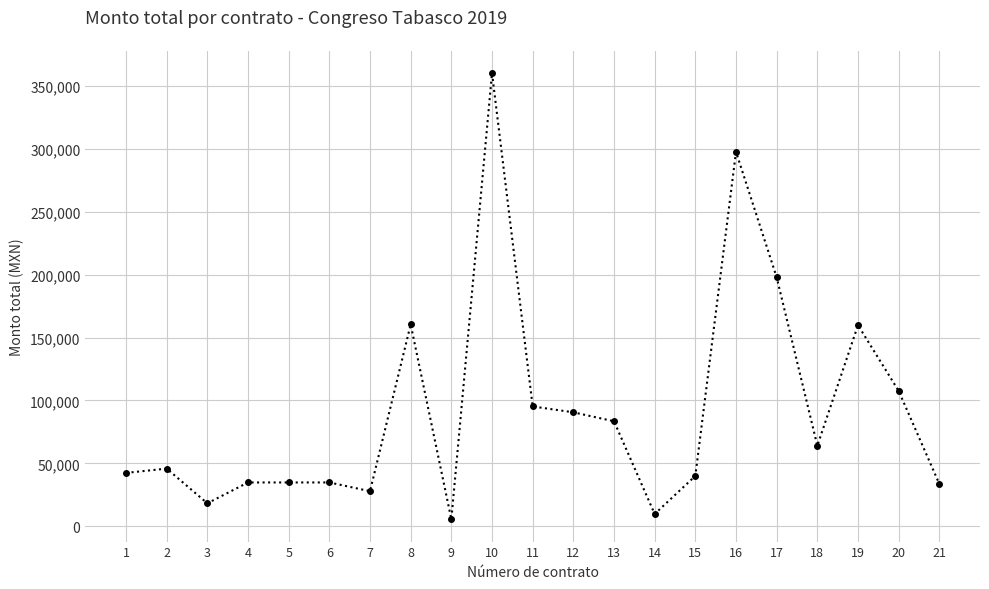

What is the sum of the values at 21 and 10?

394078.8